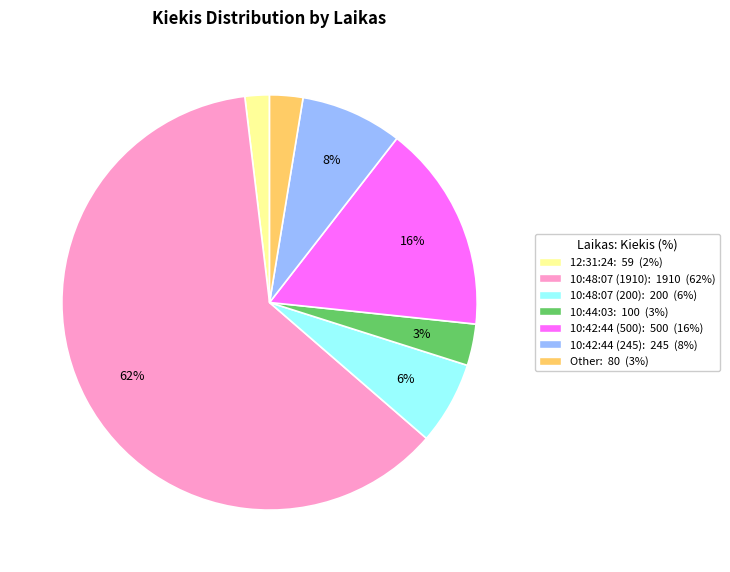

Which category has the biggest portion of the pie?

10:48:07 (1910): 1910 (62%)